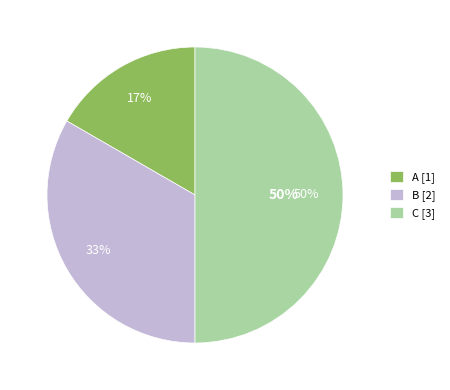

To the nearest percent, what percentage of the pie is B?

33%